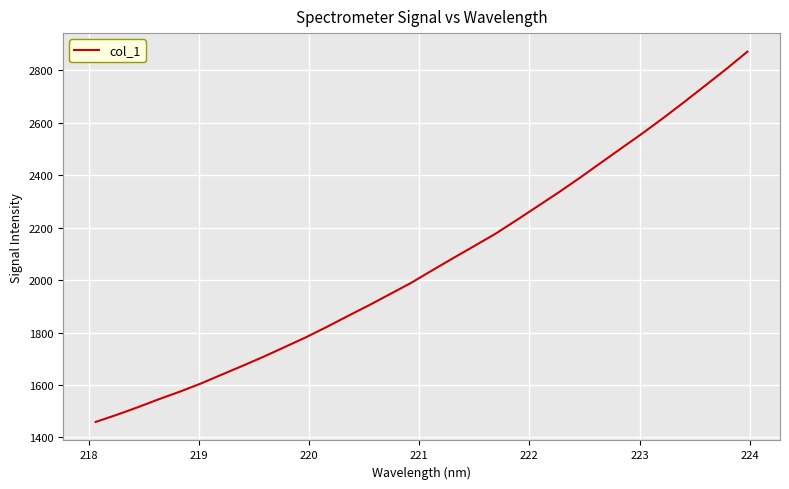

What is the smallest value displayed?

1459.1